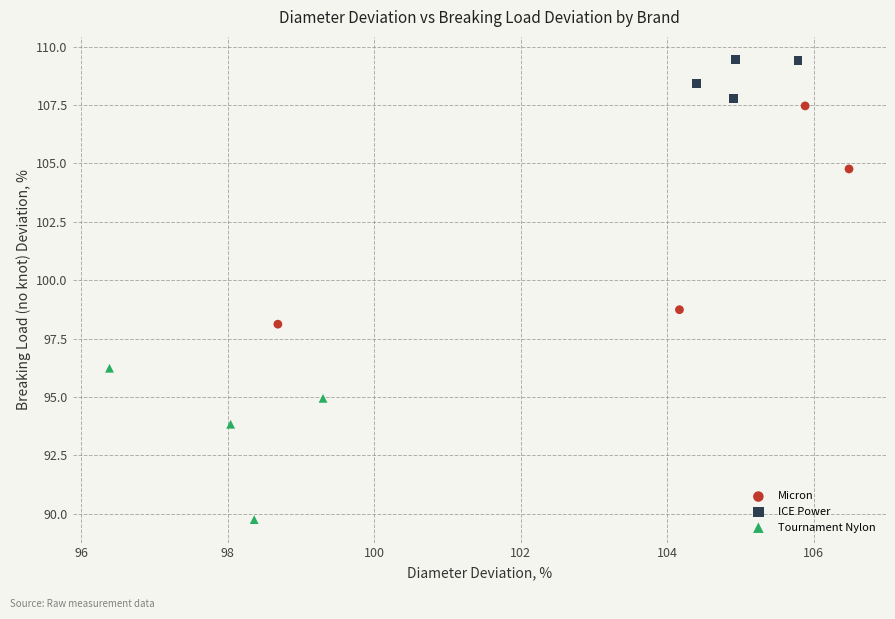

Which series has the widest spread of Y values?

Micron